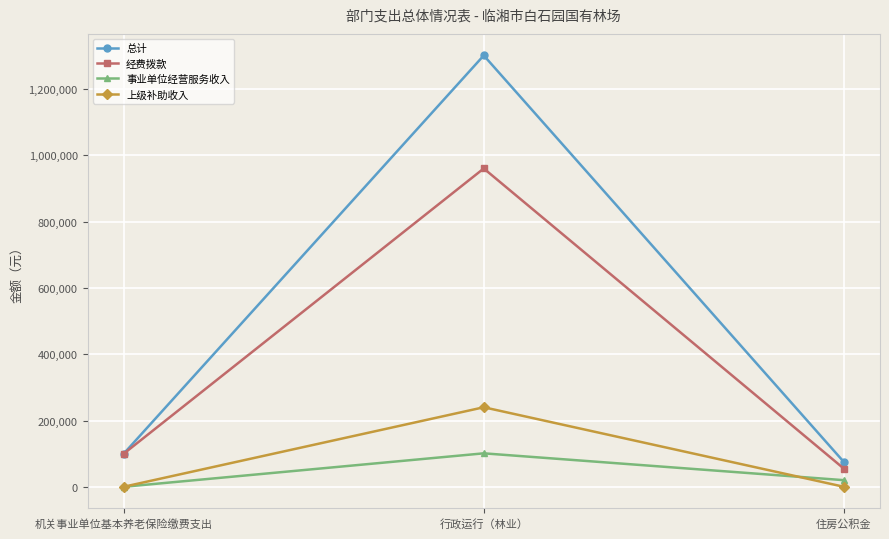

What is the highest value of the 上级补助收入 series?

240000.0